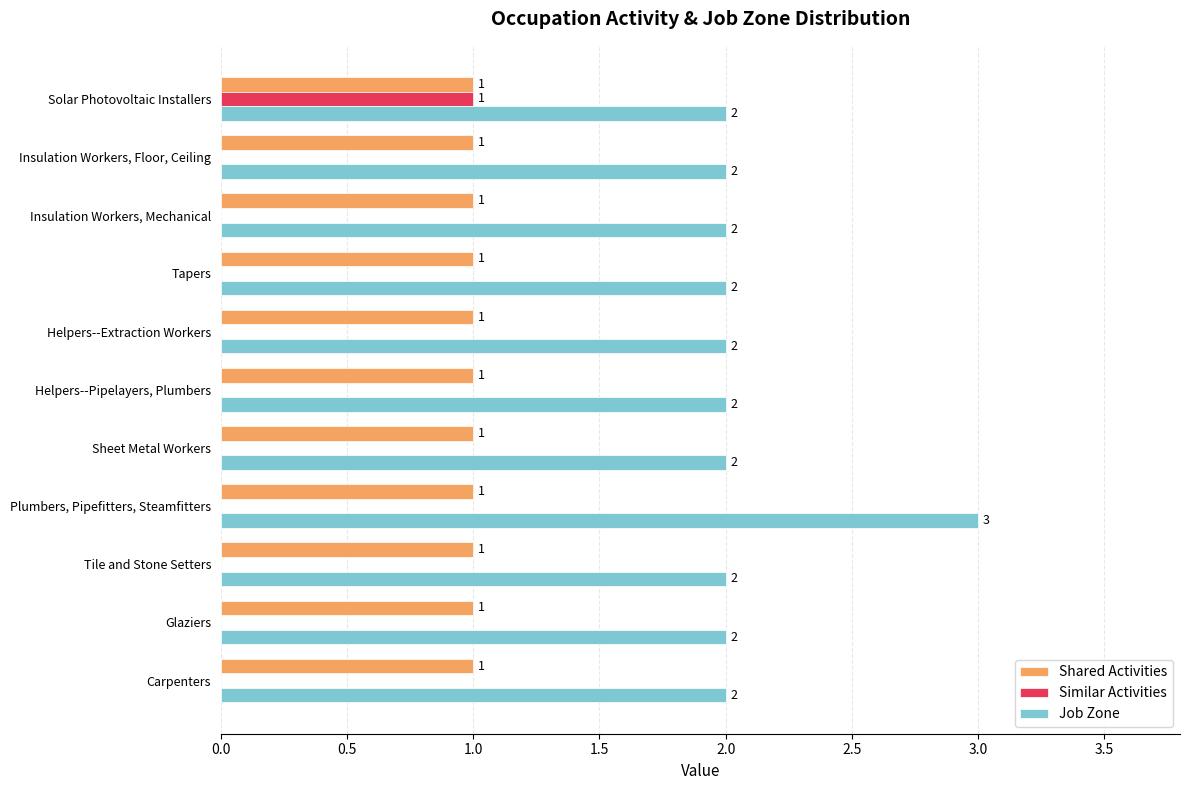

The Shared Activities series shows 1 at Glaziers. True or false?

True